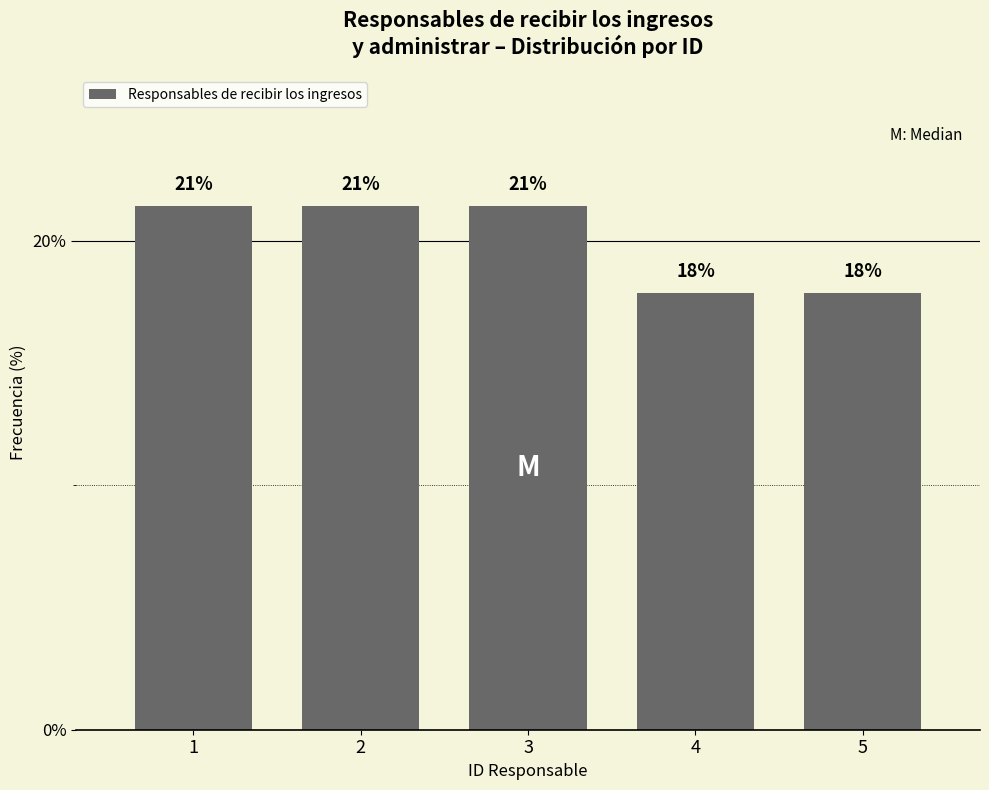

Does the chart contain any negative values?

No